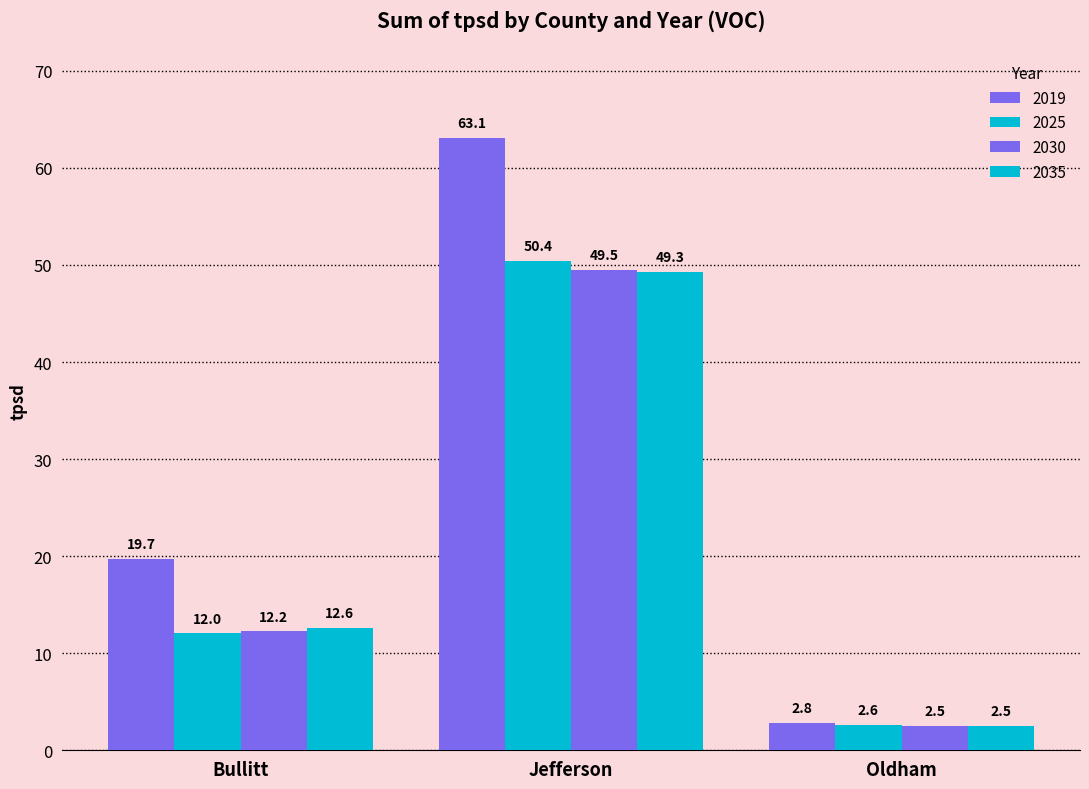

How many data points in 2019 are less than 19?

1